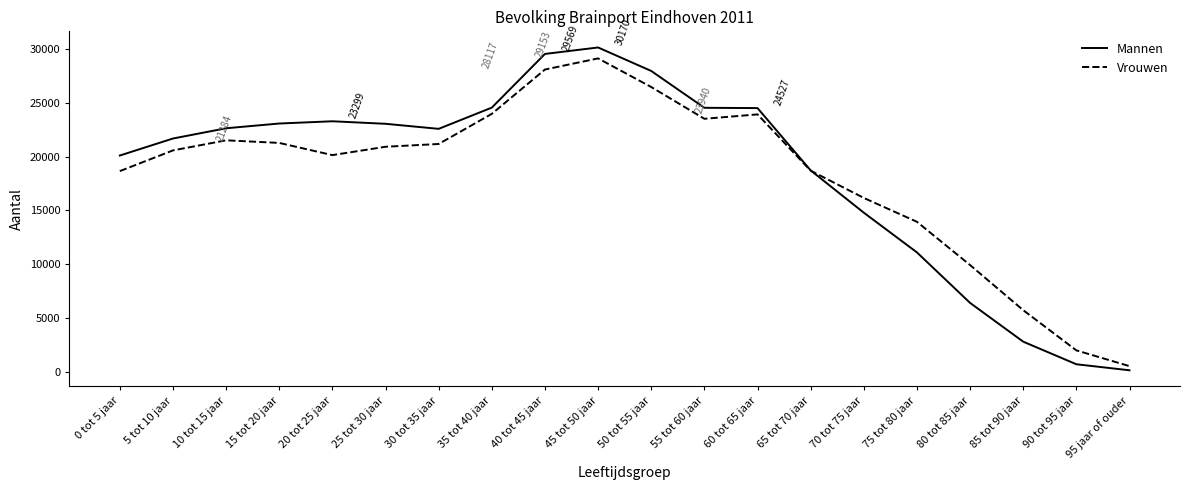

At which category is the sum across all series the highest?

45 tot 50 jaar